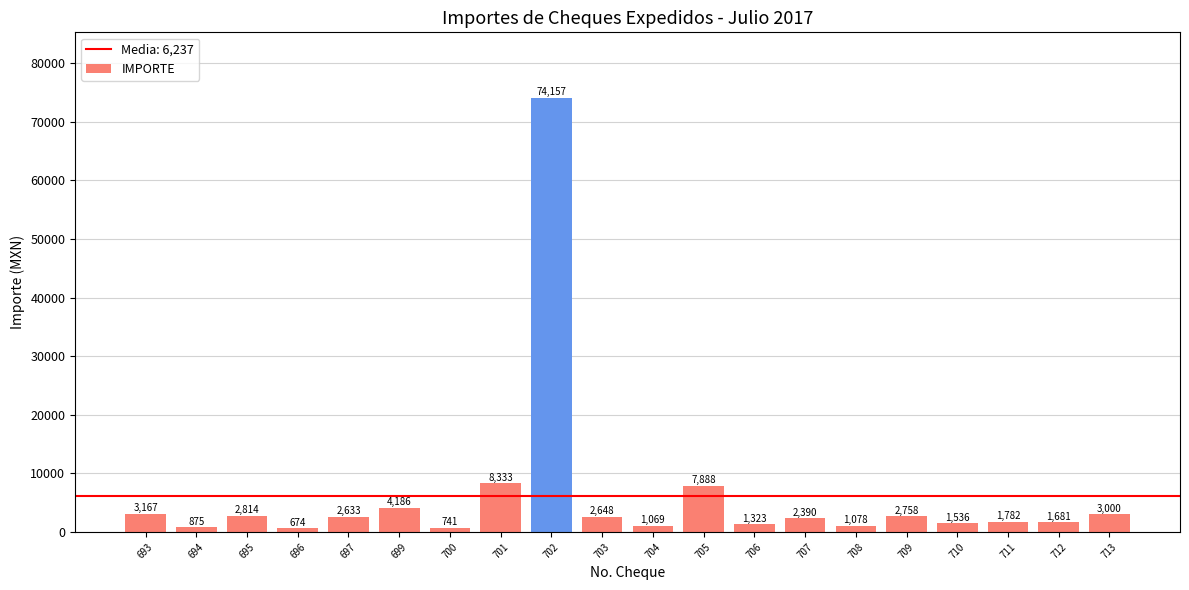

What is the value of the 14th bar from the left?

2390.2